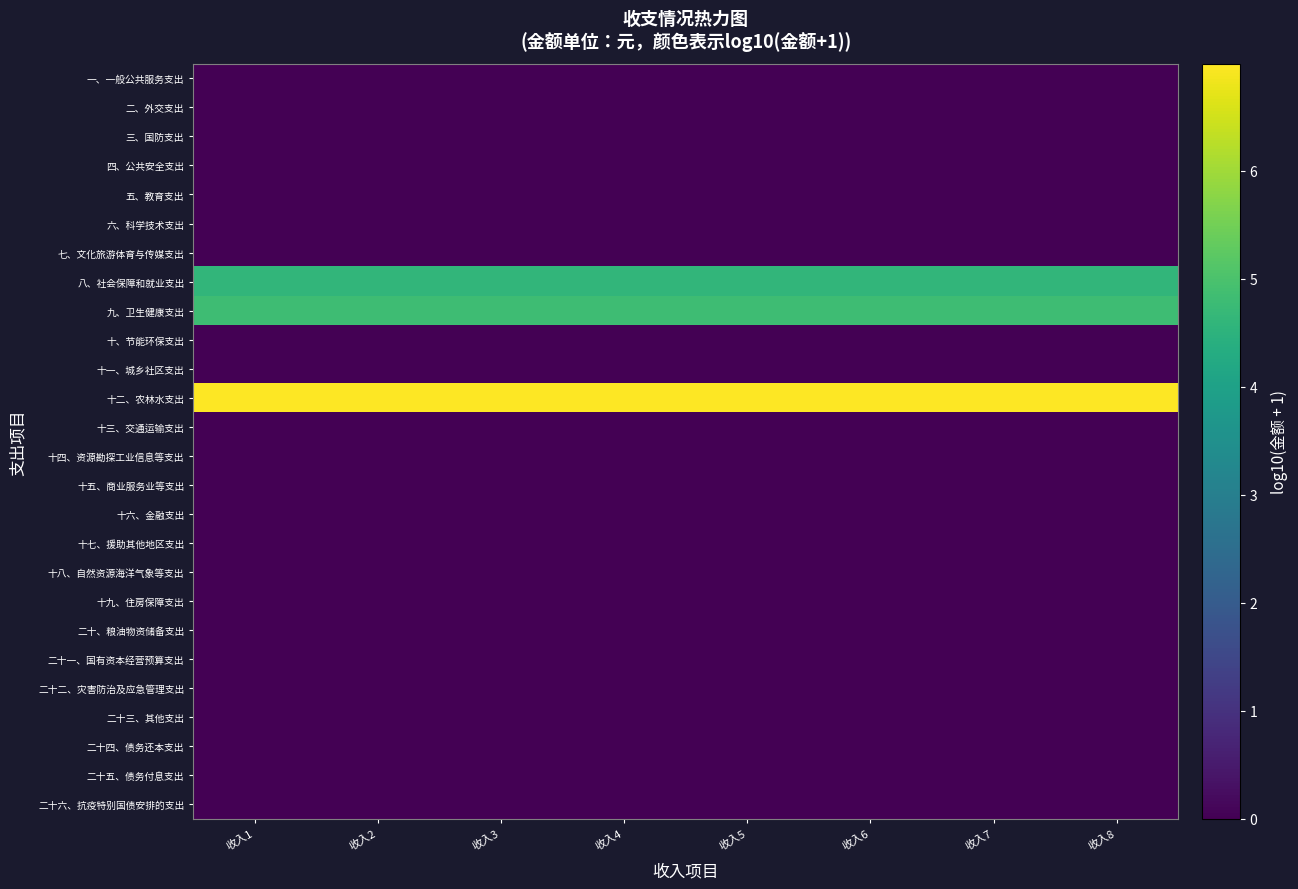

At how many categories does at least one series exceed 3?

8